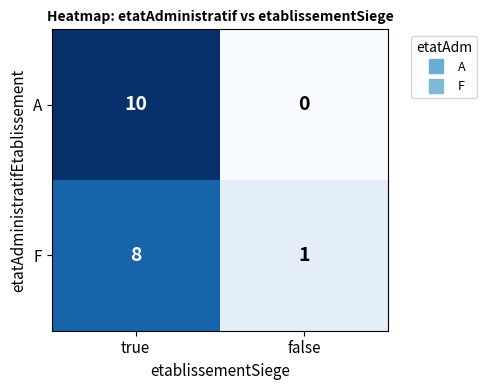

The F series shows 8 at true. True or false?

True